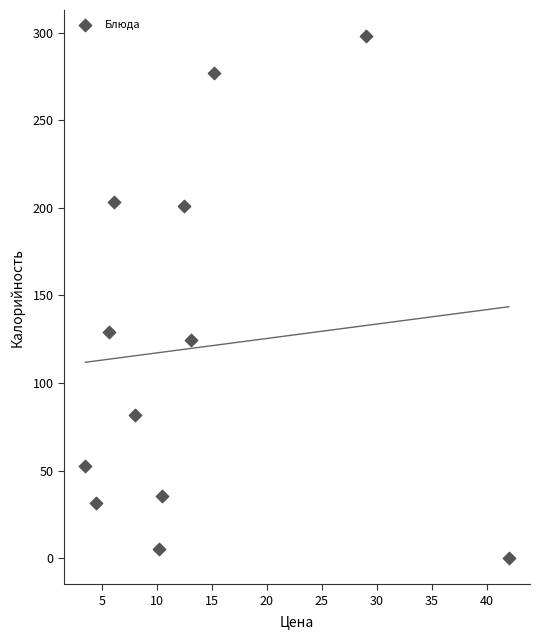

What Y value in the scatter plot is closest to 149?

128.9